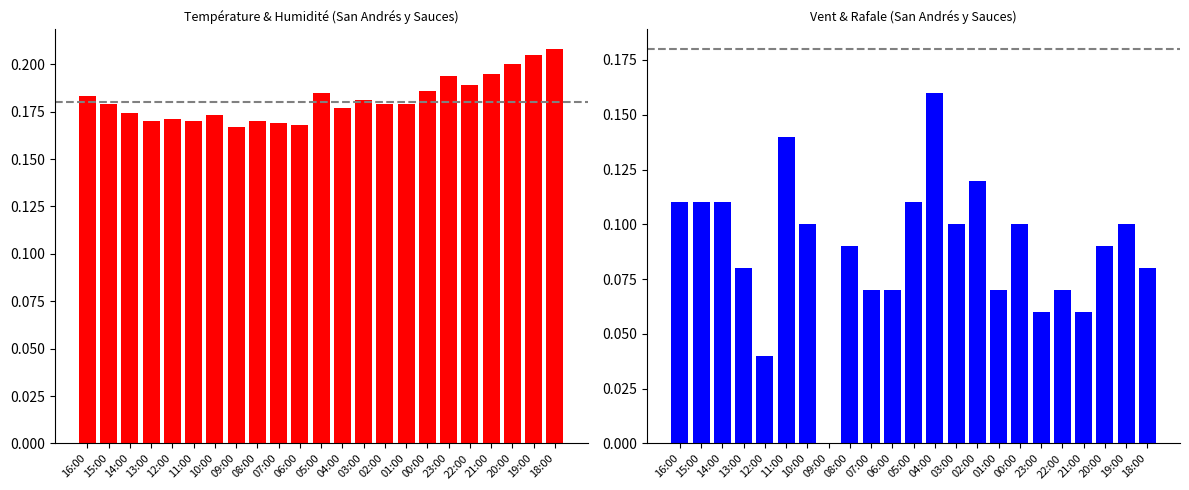

Count the number of categories in the chart.

23